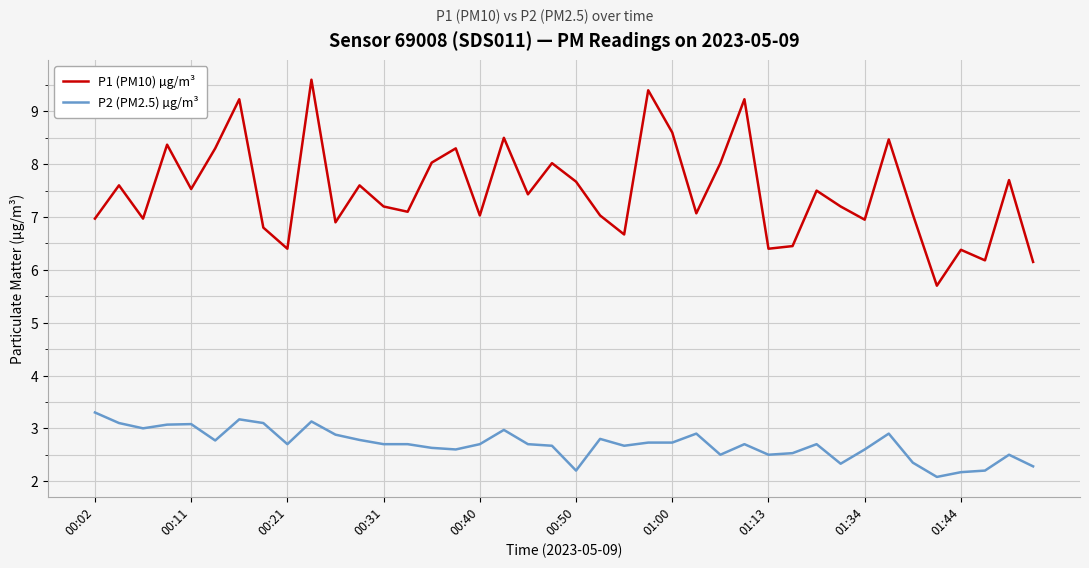

True or false: P2 (PM2.5) µg/m³ and P1 (PM10) µg/m³ cross at least once.

False